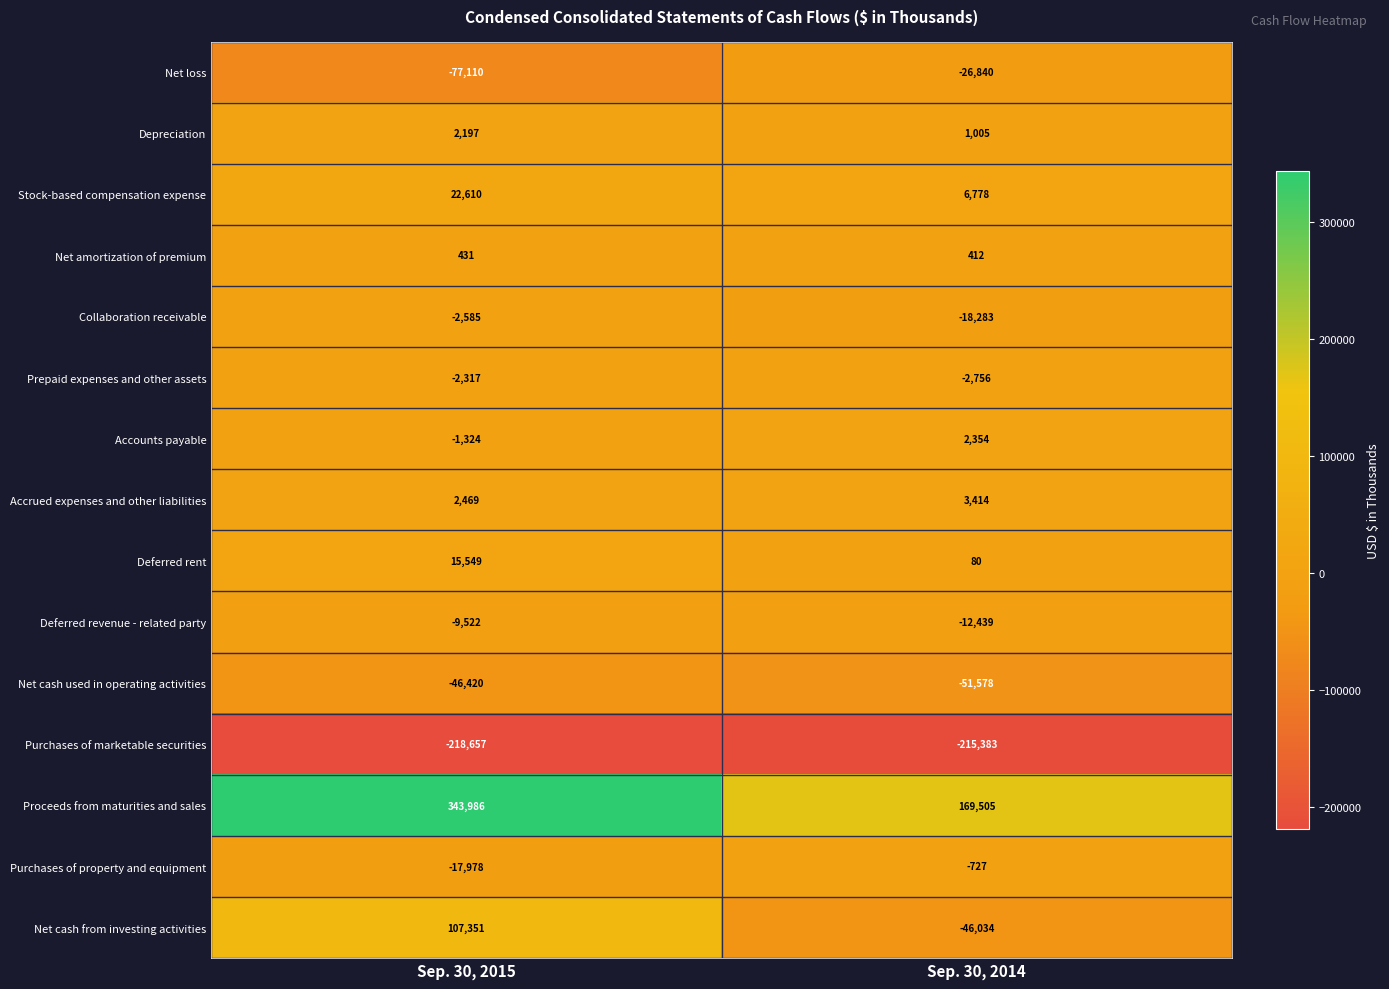

Where is Net loss nearest to the value -51975?

Sep. 30, 2015